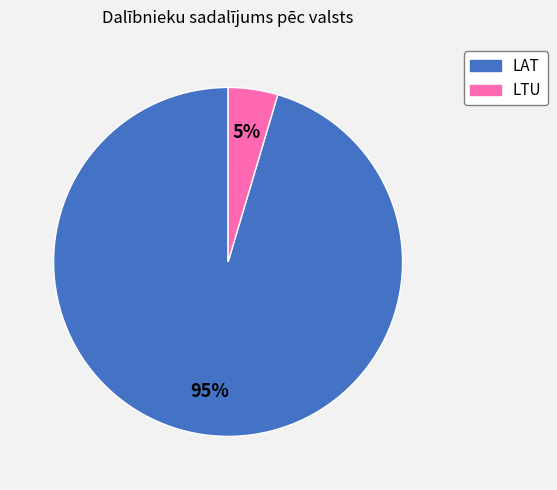

To the nearest percent, what is the average slice percentage?

50%